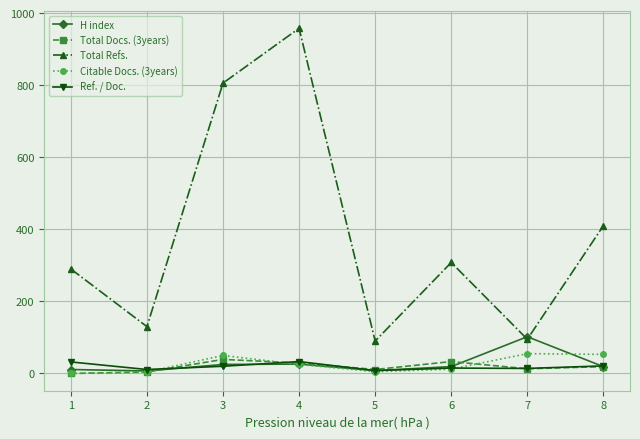

What is the maximum value for H index?

102